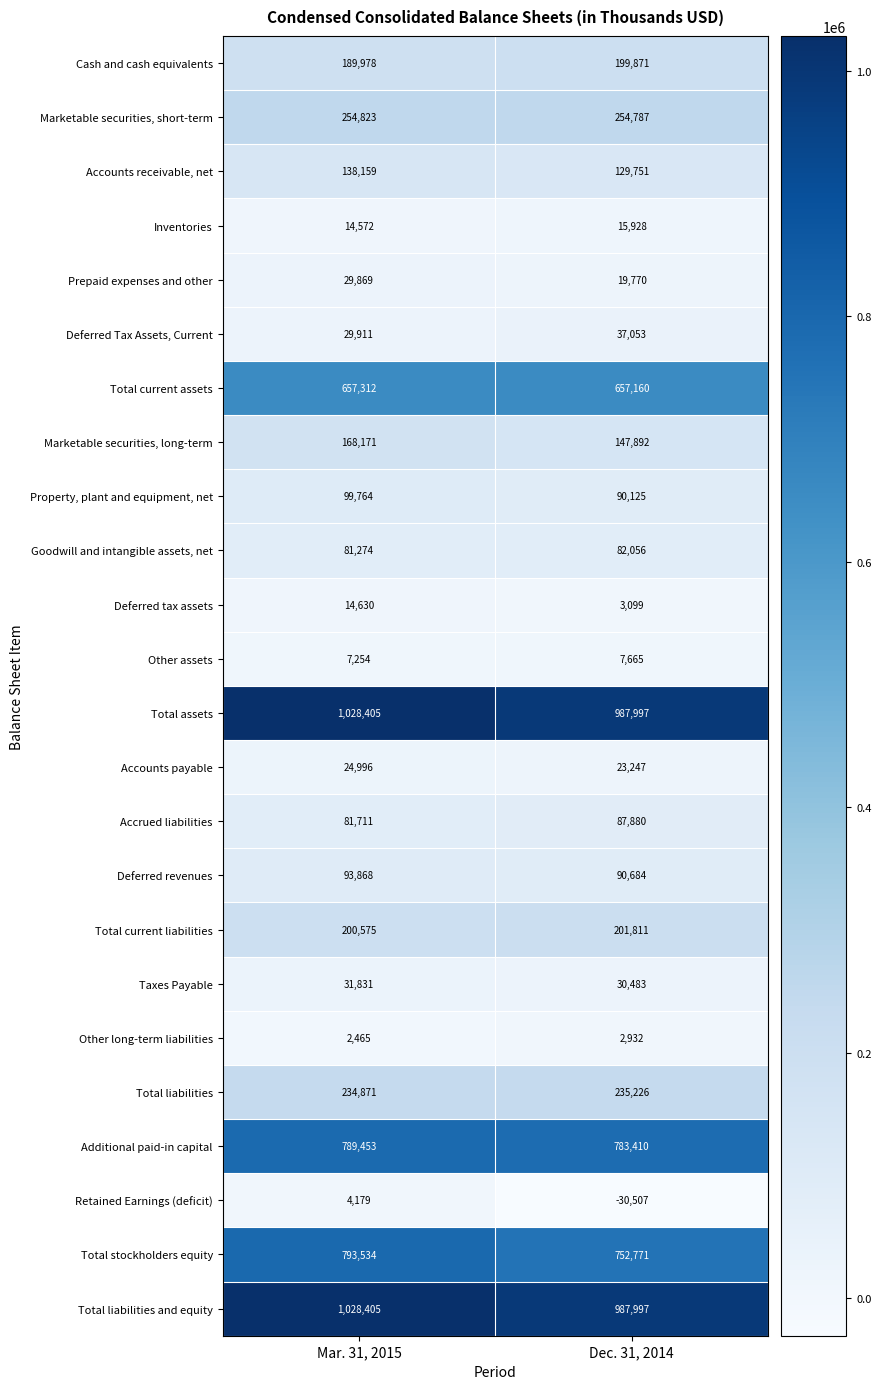

At which category is the sum across all series the highest?

Mar. 31, 2015